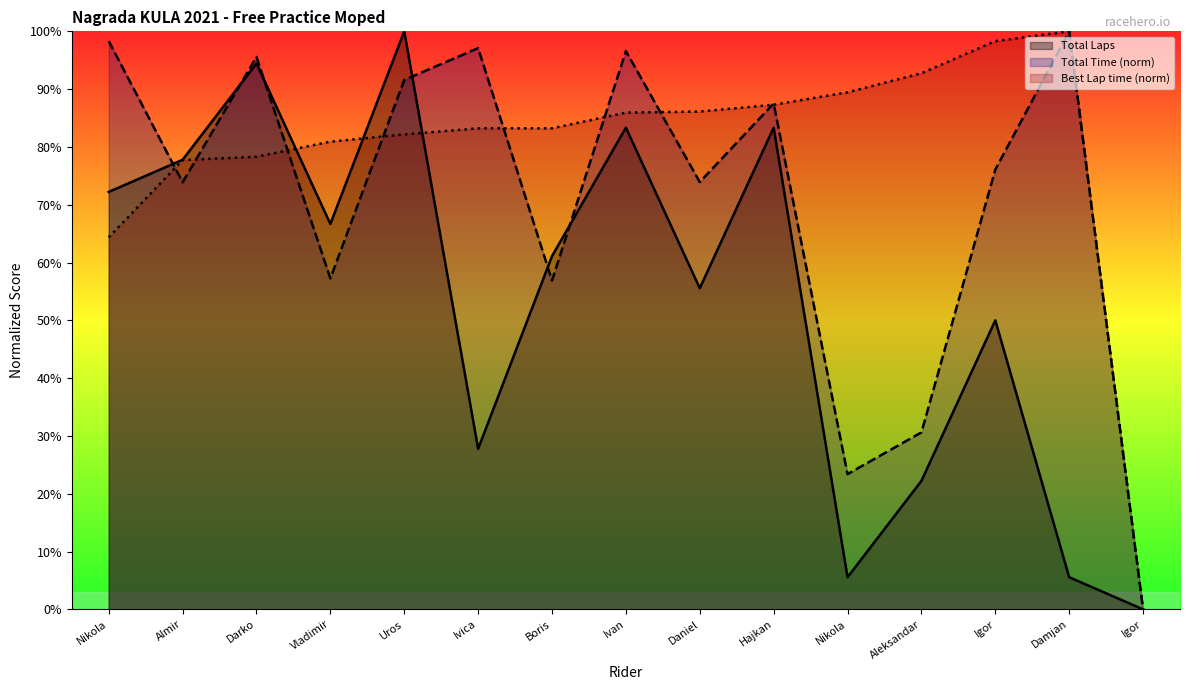

How many lines are shown in the chart?

3